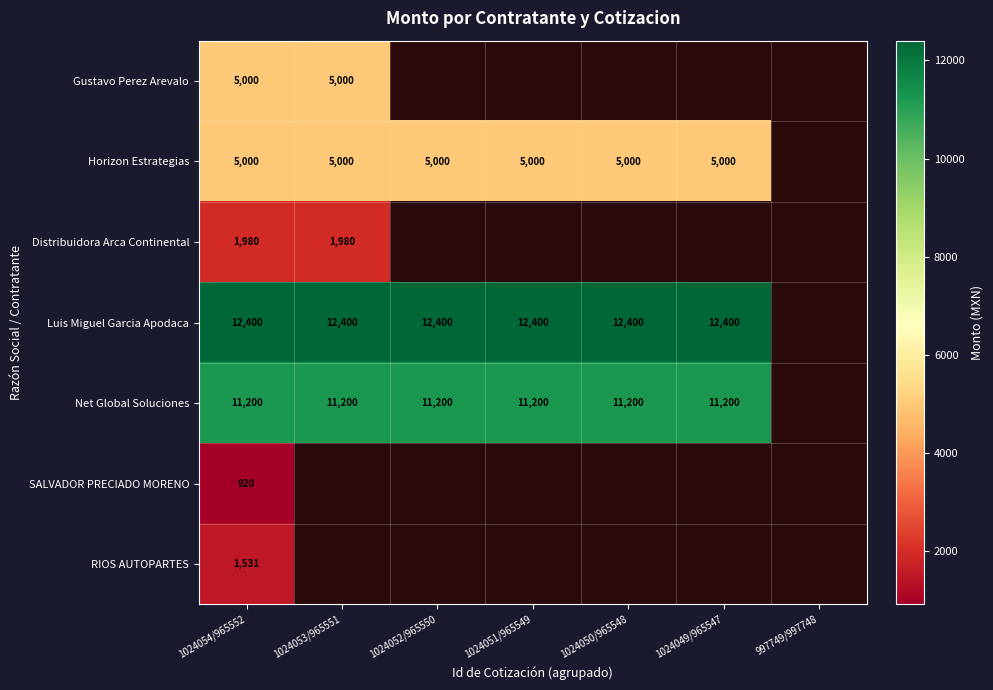

The Net Global Soluciones series shows 4646 at 1024049/965547. True or false?

False